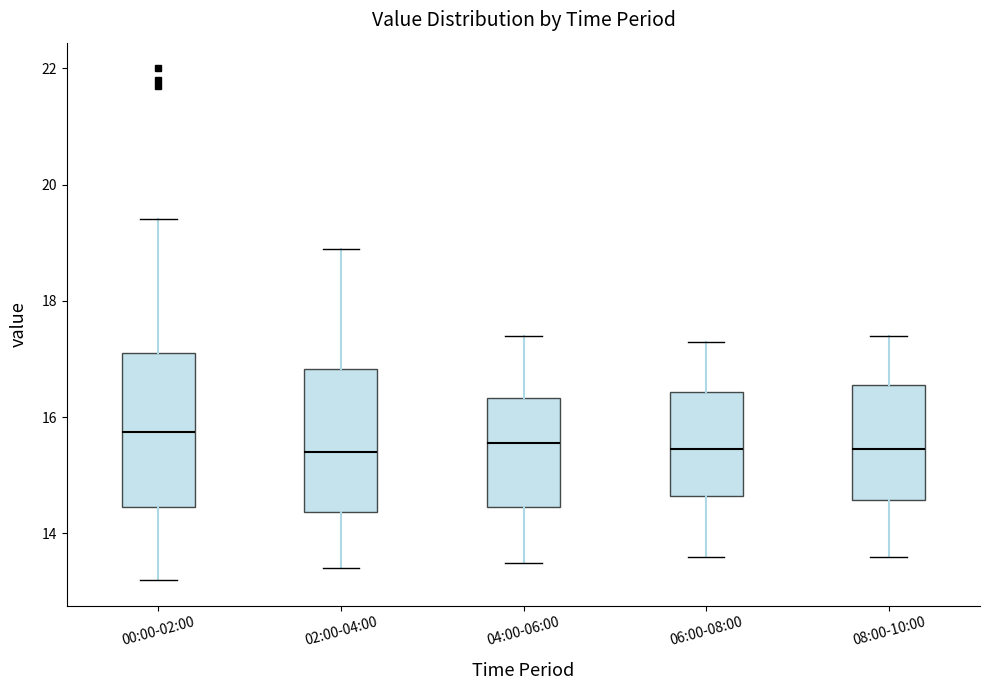

Reading left to right, read every box against the y-axis: the position of its median line, the range the box covers, and the ends of its whiskers. The values are not printed on the chart, so give them approximately, as read against the axis.

00:00-02:00: median 15.8, box 14.4 to 17.2, whiskers 13.2 to 19.4
02:00-04:00: median 15.4, box 14.4 to 16.8, whiskers 13.4 to 19.0
04:00-06:00: median 15.6, box 14.4 to 16.4, whiskers 13.6 to 17.4
06:00-08:00: median 15.4, box 14.6 to 16.4, whiskers 13.6 to 17.4
08:00-10:00: median 15.4, box 14.6 to 16.6, whiskers 13.6 to 17.4